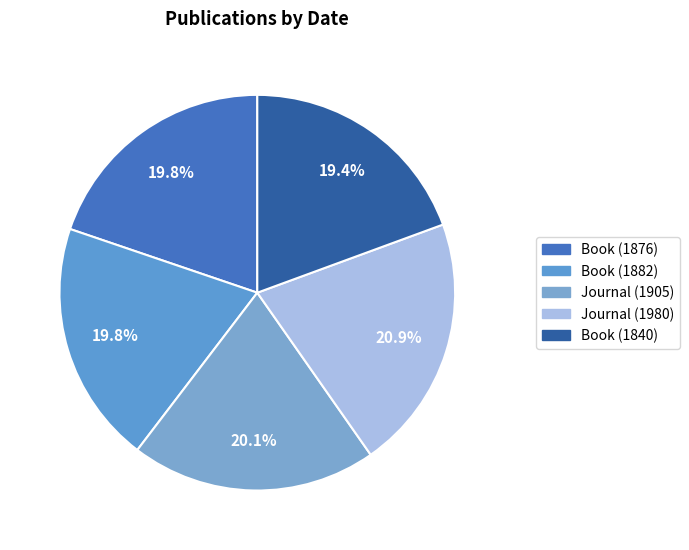

How much of the chart is everything except Journal (1905)?

79.9%